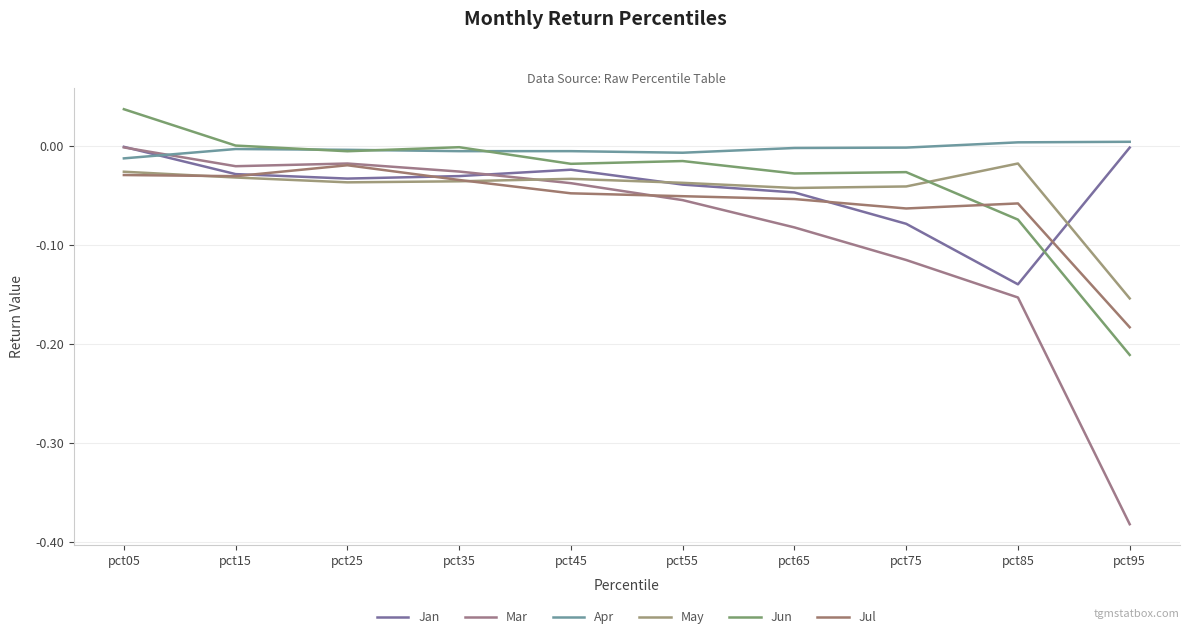

How many lines are shown in the chart?

6